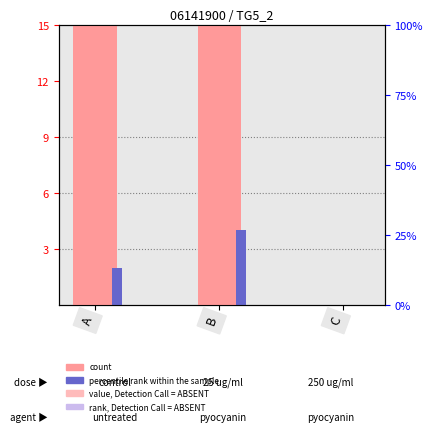

Reading right to left, what are all the values shown in this chart?

count: C=0	B=1129	A=1158
percentile rank within the sample: C=0	B=4	A=2